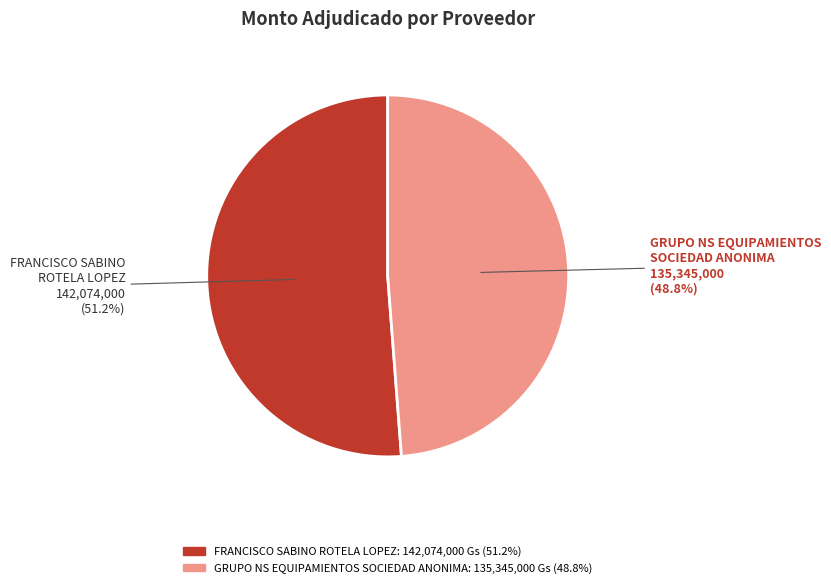

Which category has the biggest portion of the pie?

FRANCISCO SABINO ROTELA LOPEZ